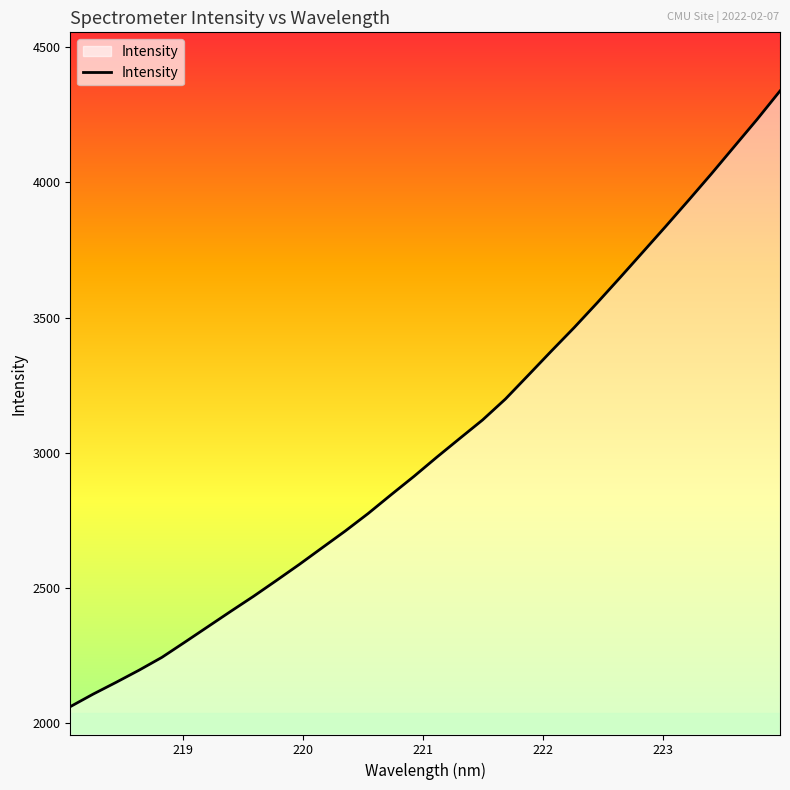

What is the minimum value shown in the chart?

2060.3